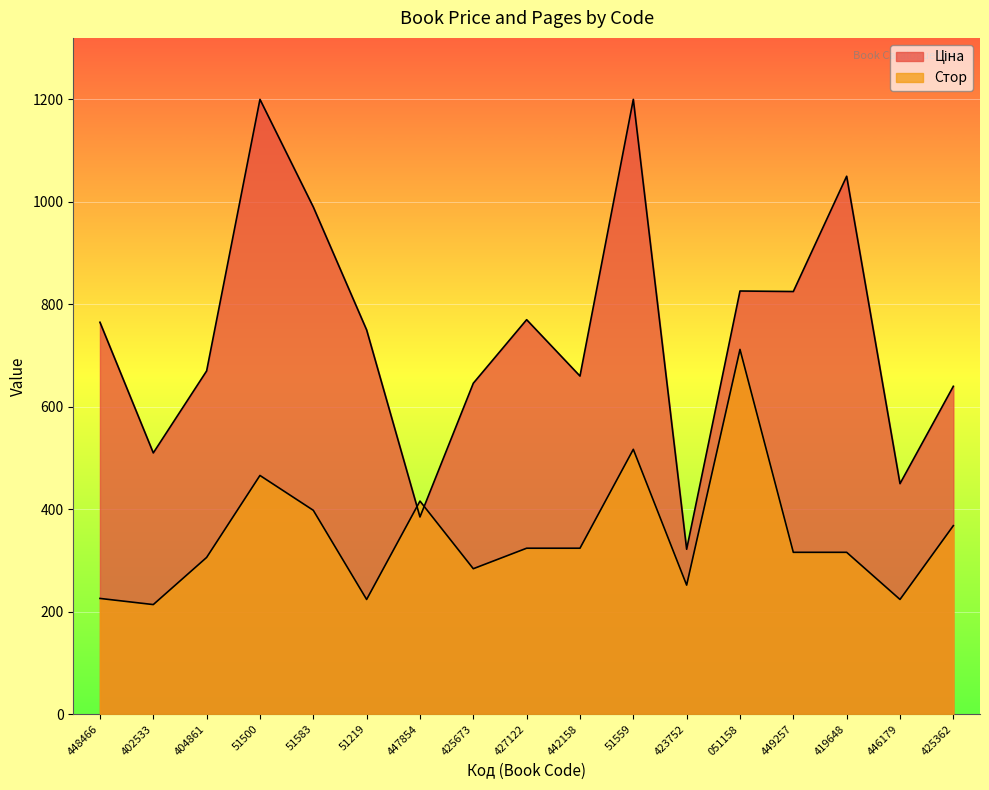

The Стор series shows 306 at 404861. True or false?

True